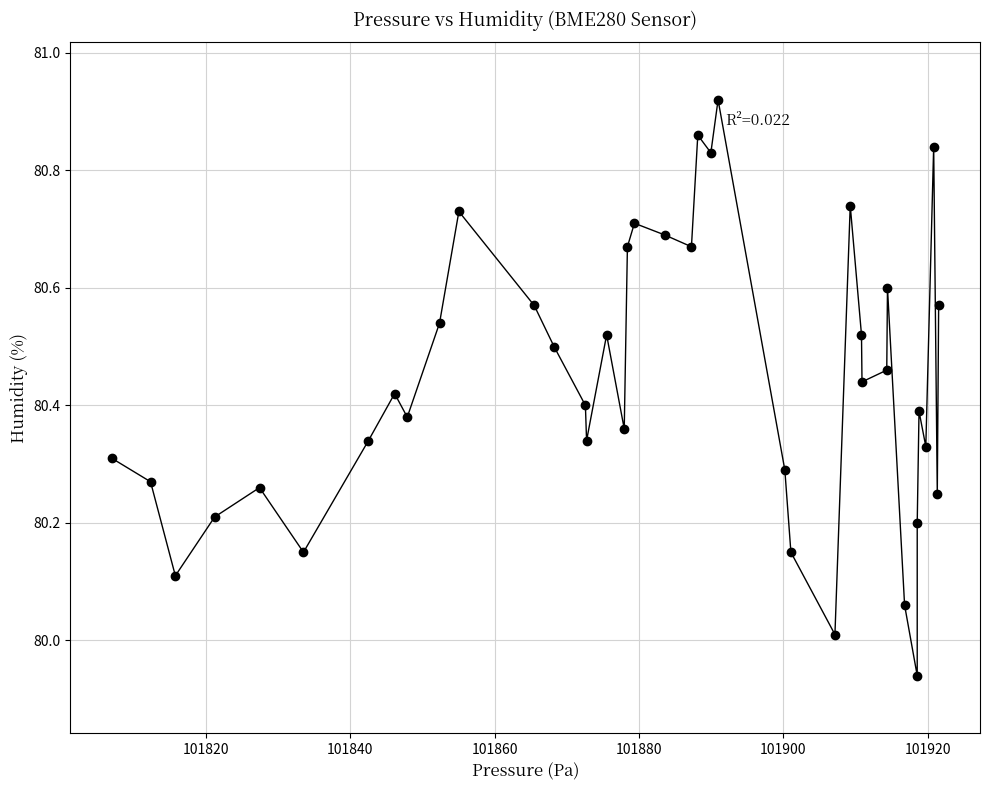

What is the range of Y values (max minus min)?

1.0